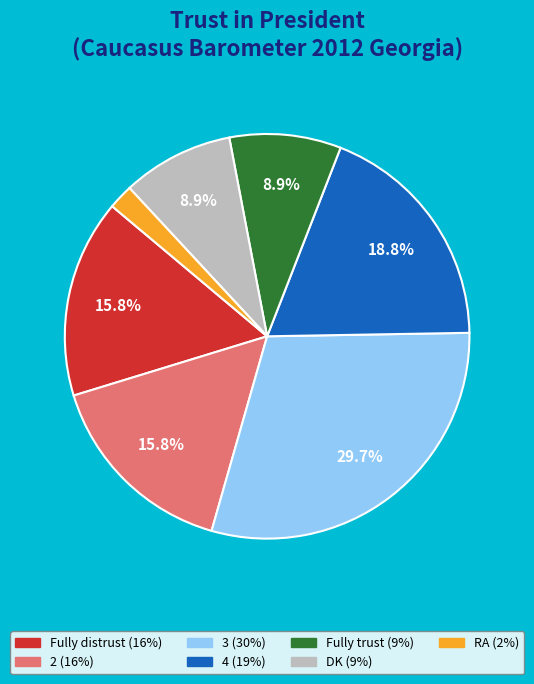

How many segments does this pie chart have?

7